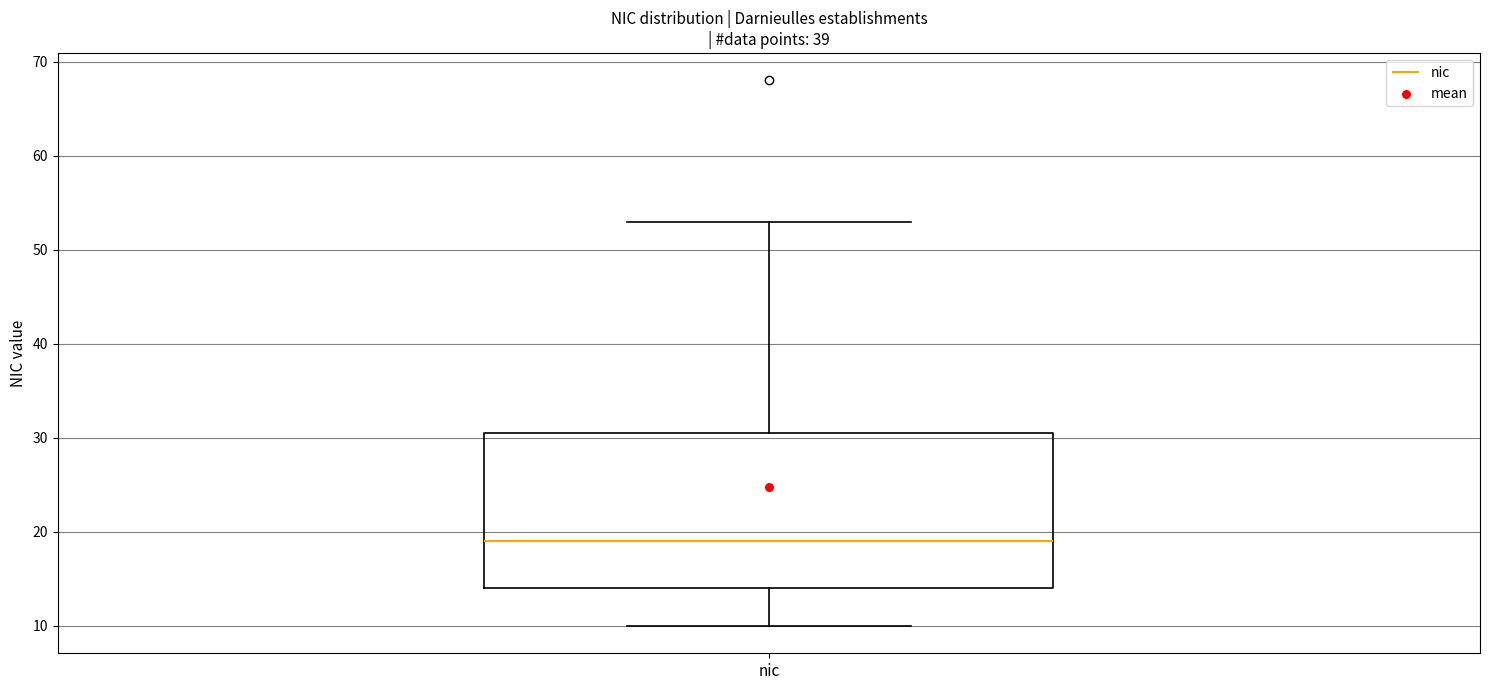

Where does the lower whisker of the box for nic end on the y-axis? The values are not printed on the chart, so give them approximately, as read against the axis.

10